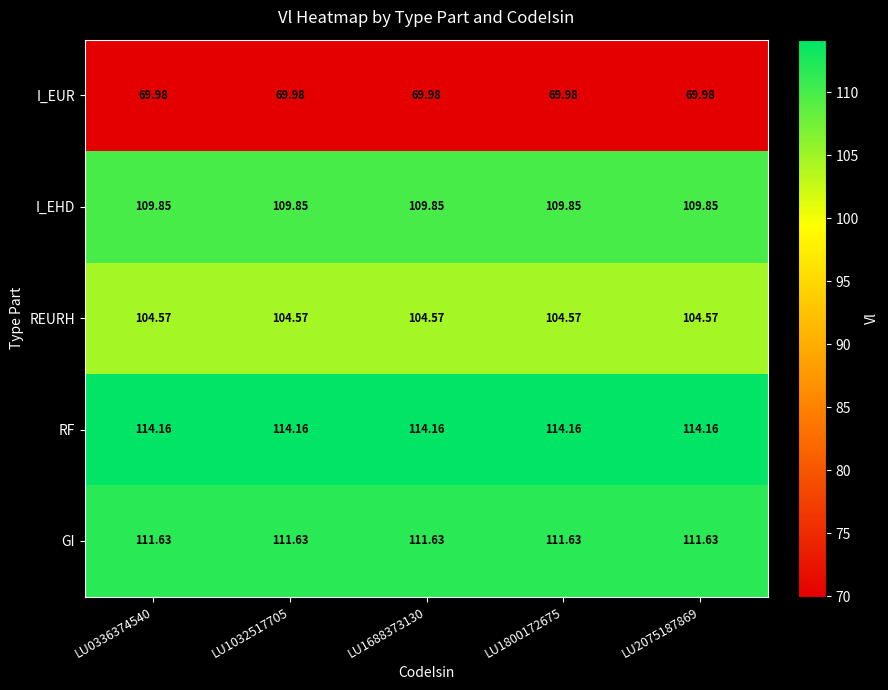

Rank the series by their maximum value, from lowest to highest.

I_EUR, REURH, I_EHD, GI, RF